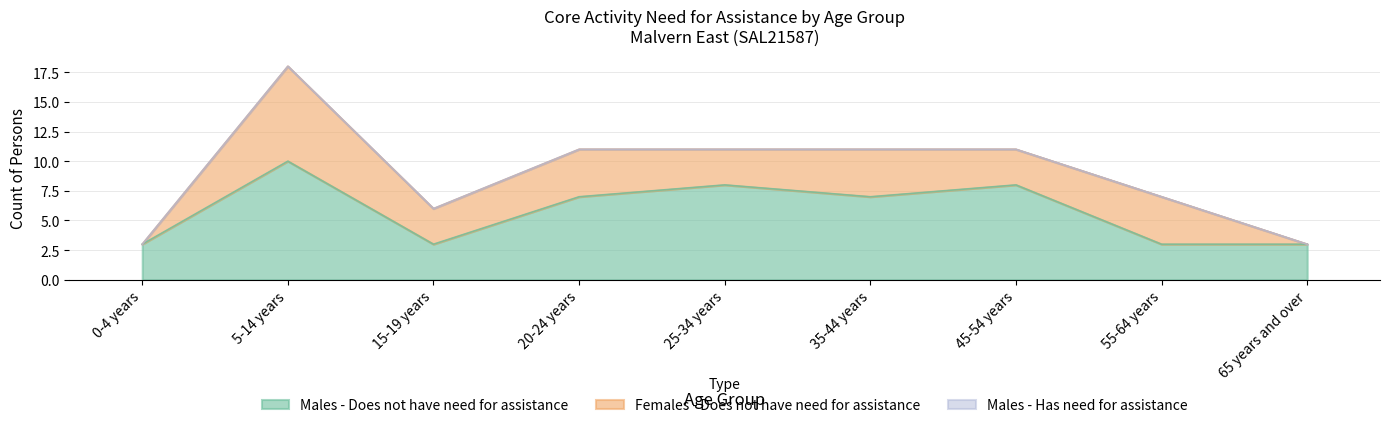

Which series has the widest spread of values?

Females - Does not have need for assistance